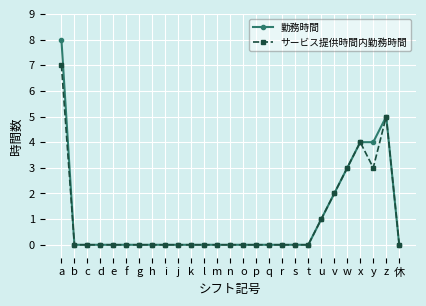

At a, list the series in order from smallest to largest.

サービス提供時間内勤務時間, 勤務時間